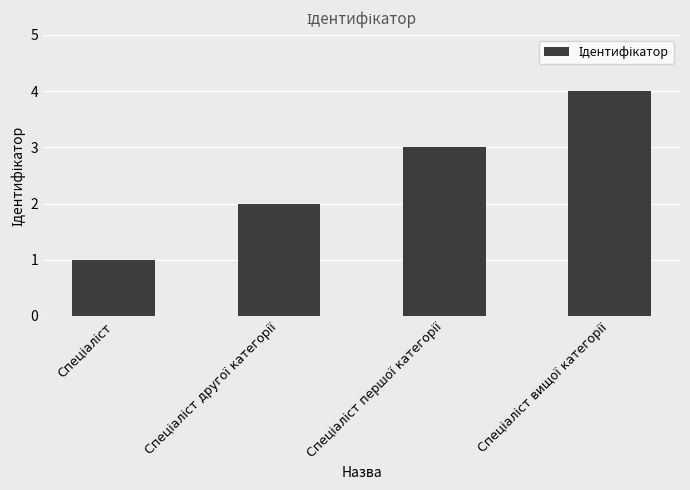

How many values are below 3?

2